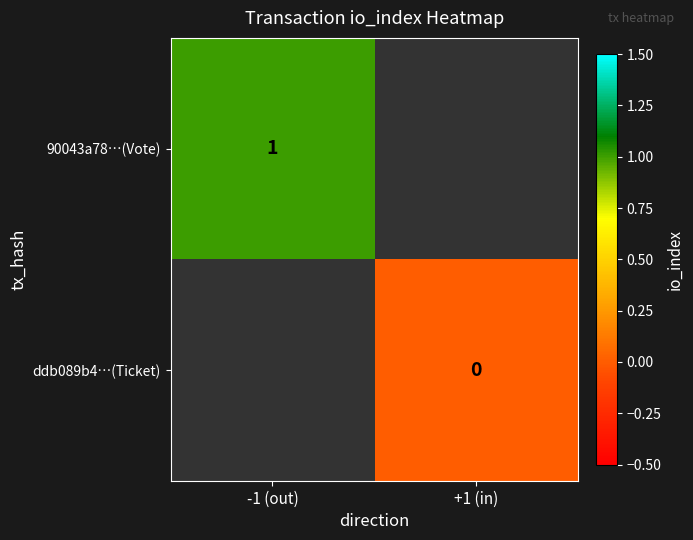

The 90043a78…(Vote) series shows 1 at -1 (out). True or false?

True